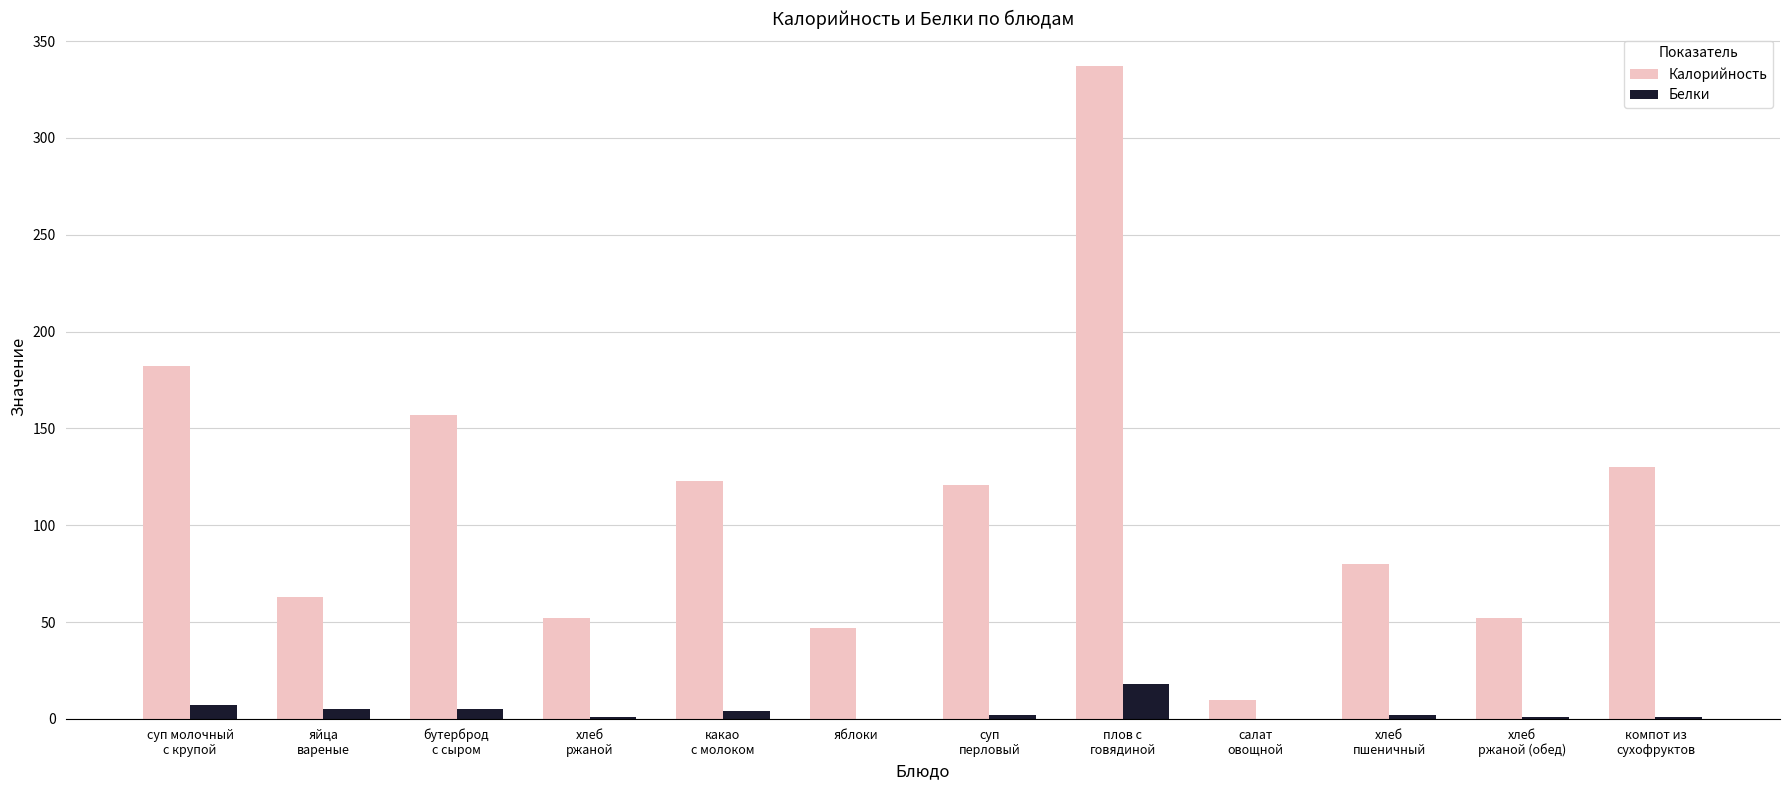

True or false: Калорийность has a value of 123 at какао
с молоком.

True